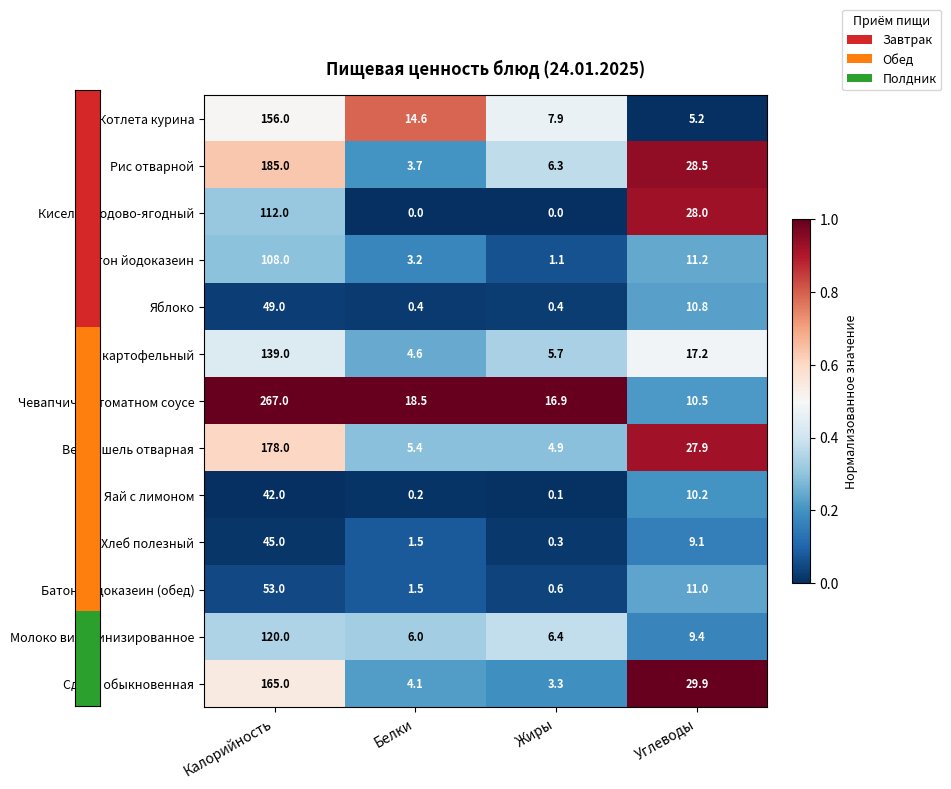

What is the difference between the second highest and second lowest values in the Котлета курина series?

6.7